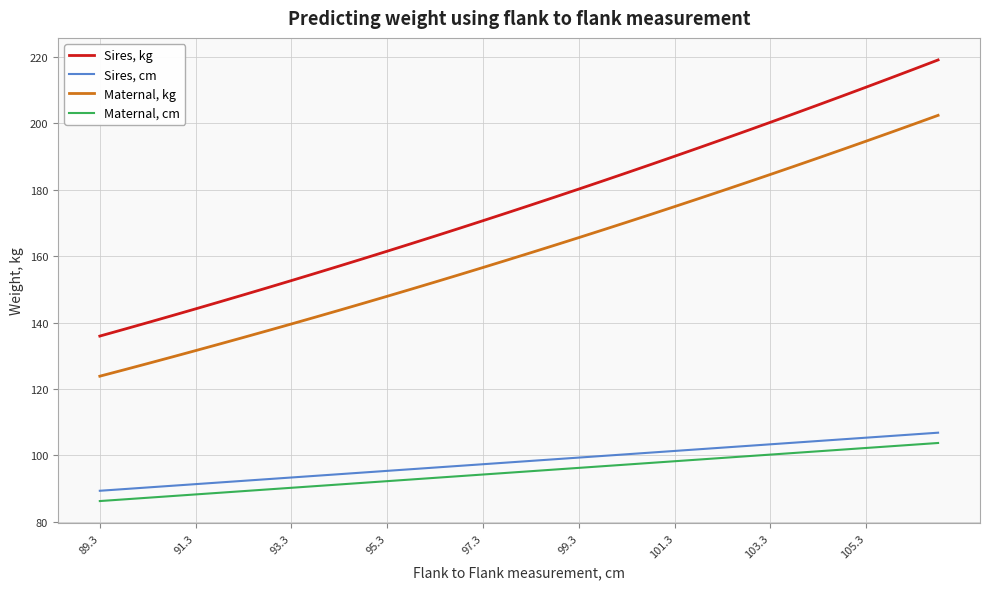

What is the maximum value shown in the chart?

219.1